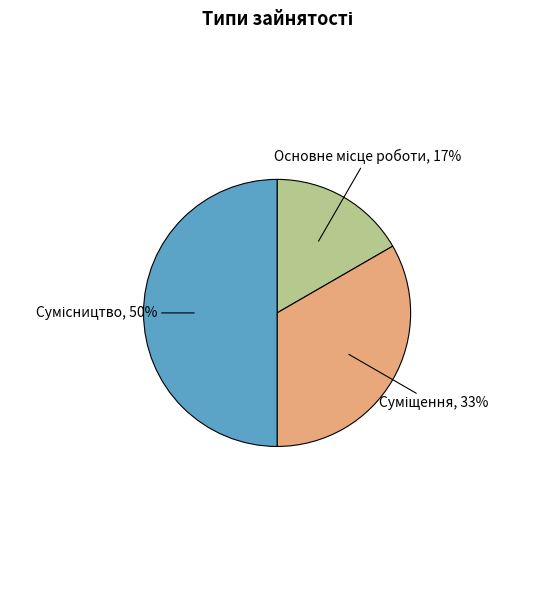

To the nearest percent, what is the difference between the largest and smallest slice percentages?

33%